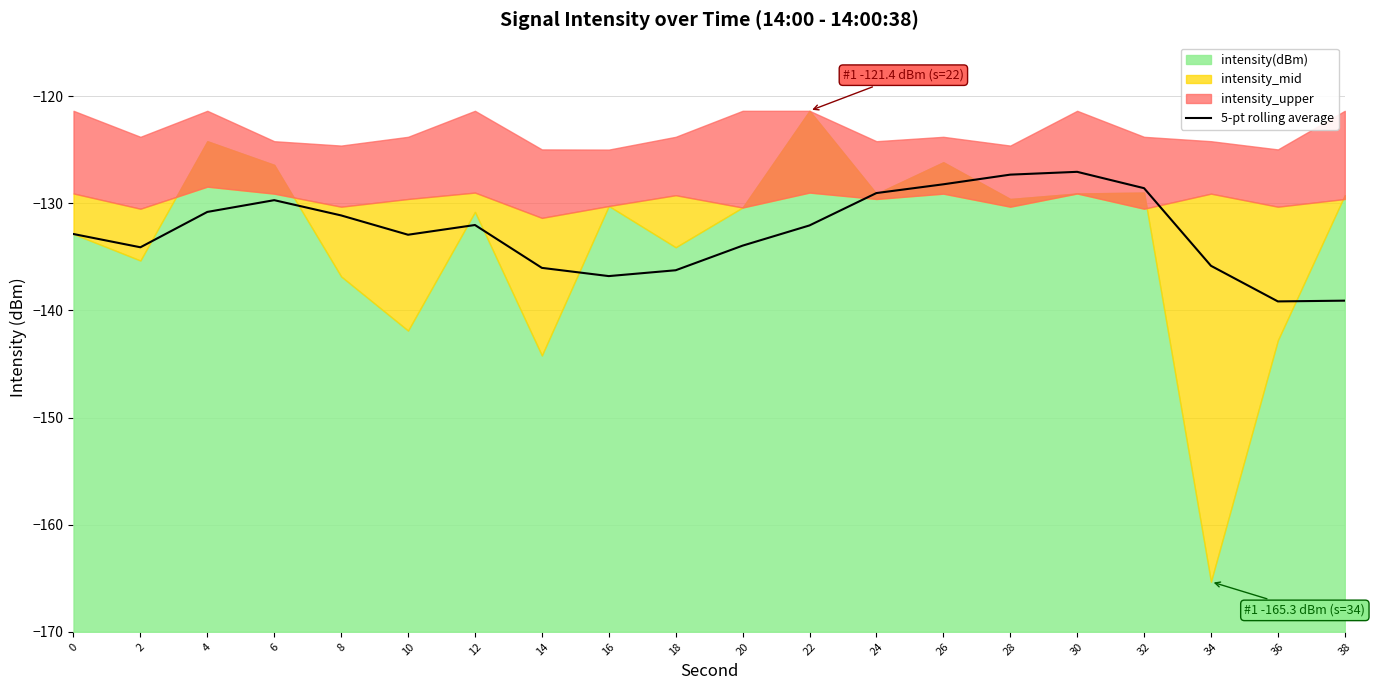

What is the sum of the values at 2 and 18?

-270.4